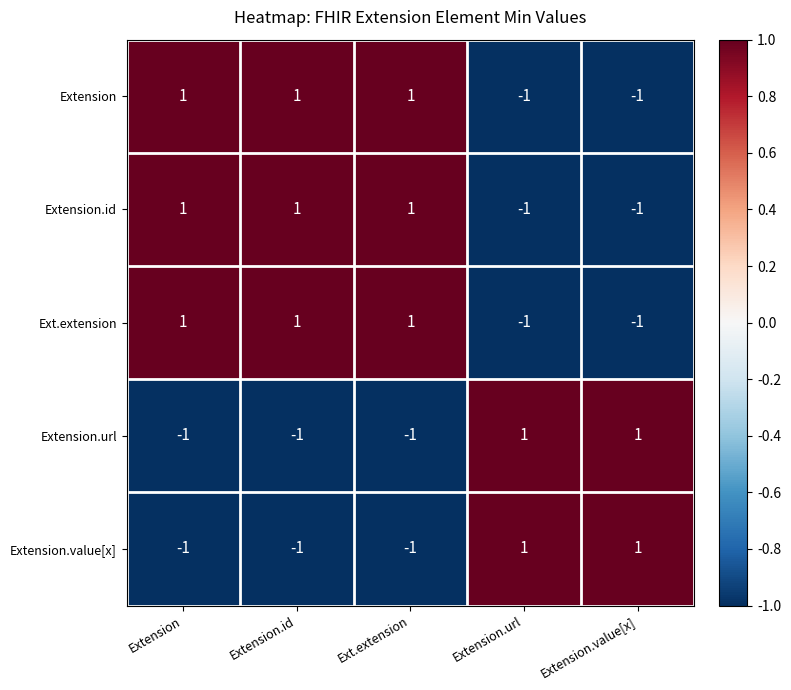

Count the number of data series in this chart.

5